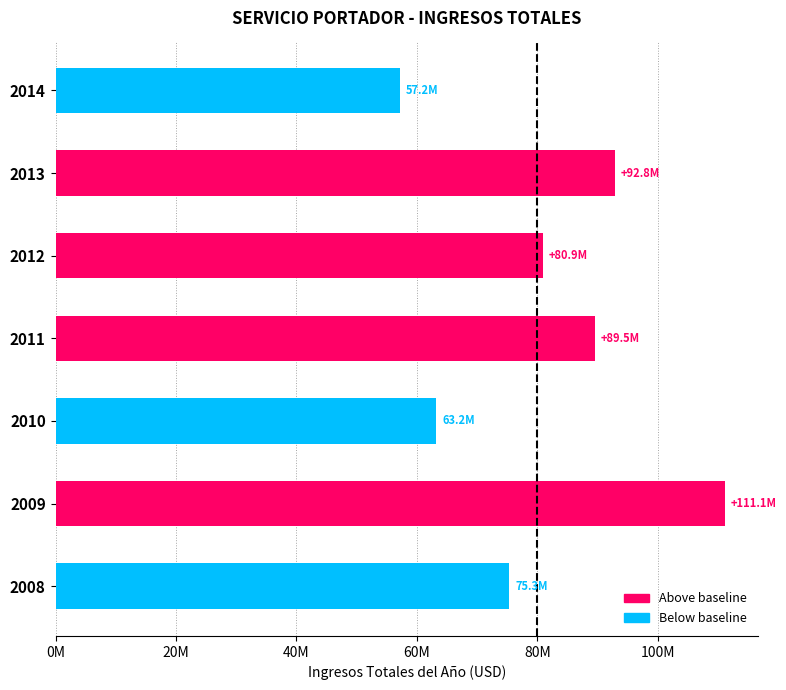

Are the bars horizontal?

Yes